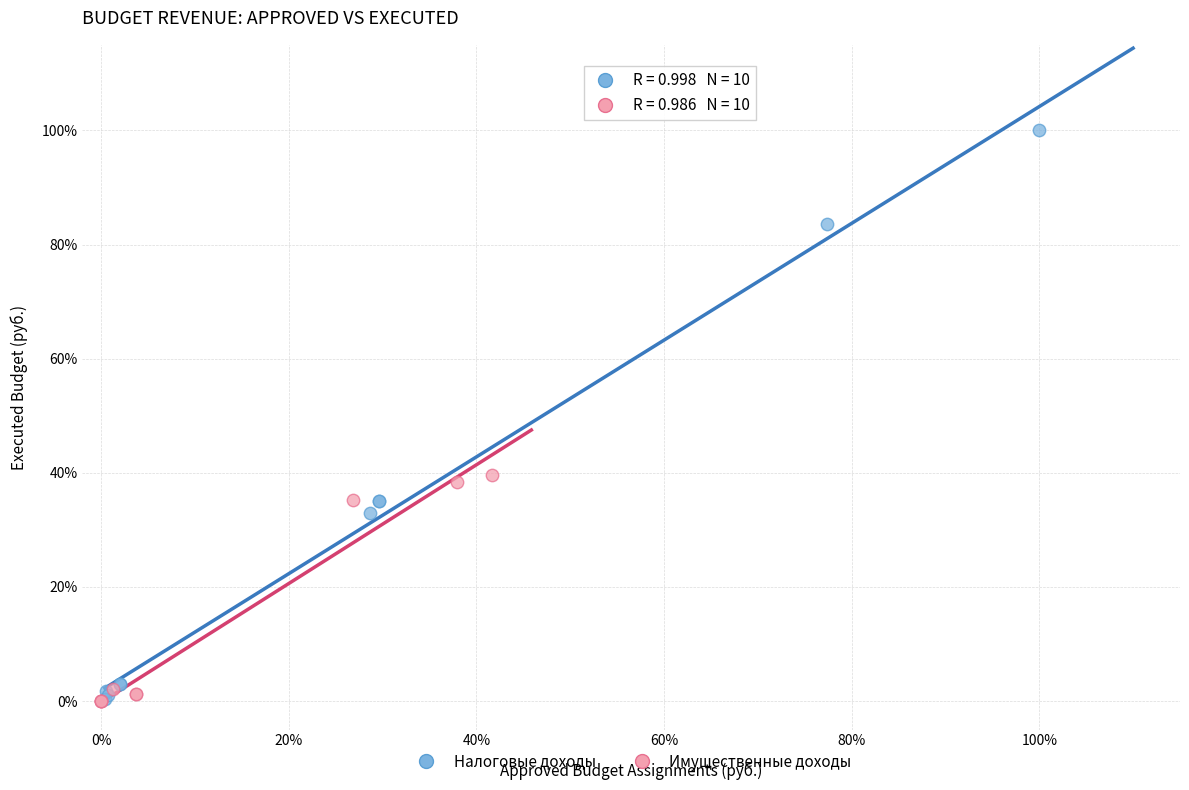

Which series reaches the maximum Y coordinate?

Налоговые доходы